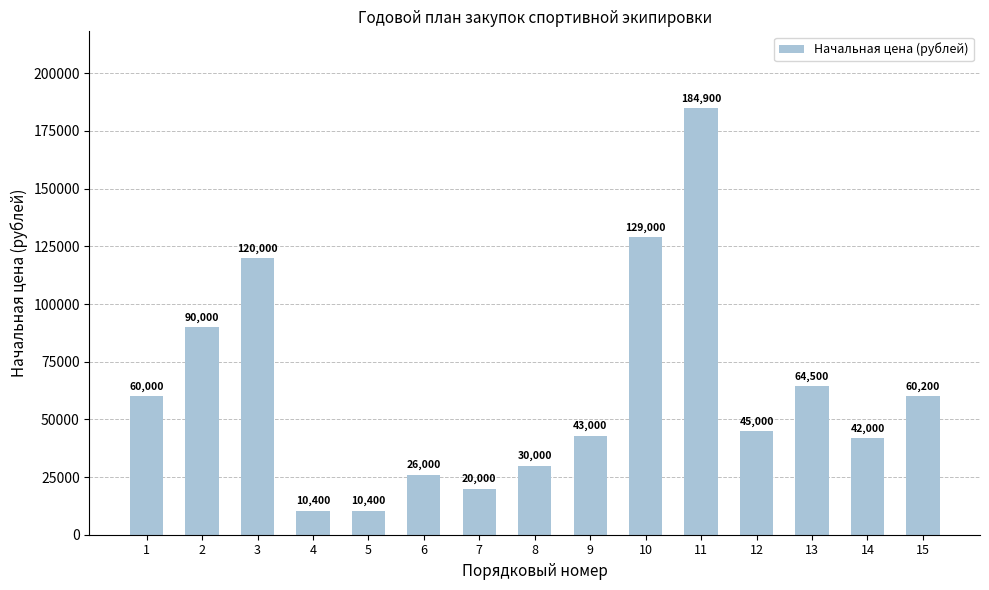

What is the approximate value at 6?

26000